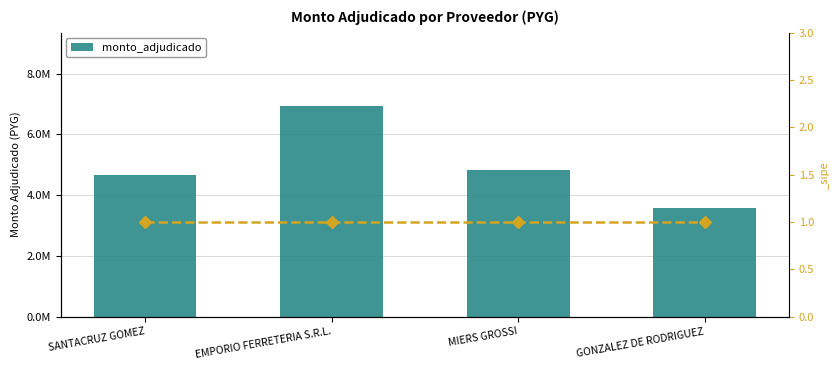

True or false: the data shows 4776816 at GONZALEZ DE RODRIGUEZ.

False